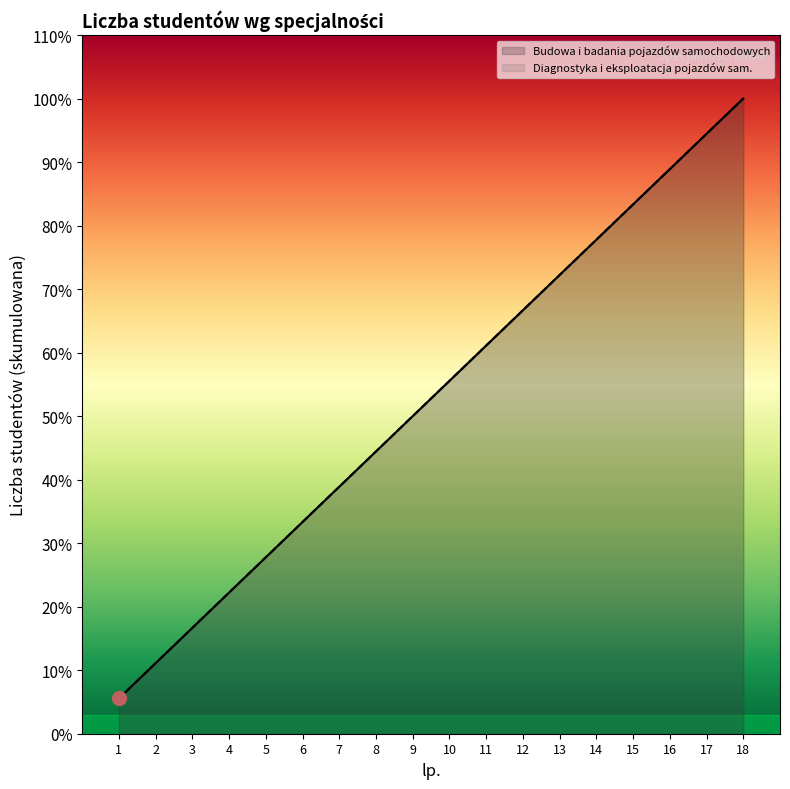

At which category does the chart reach its peak across all series?

18